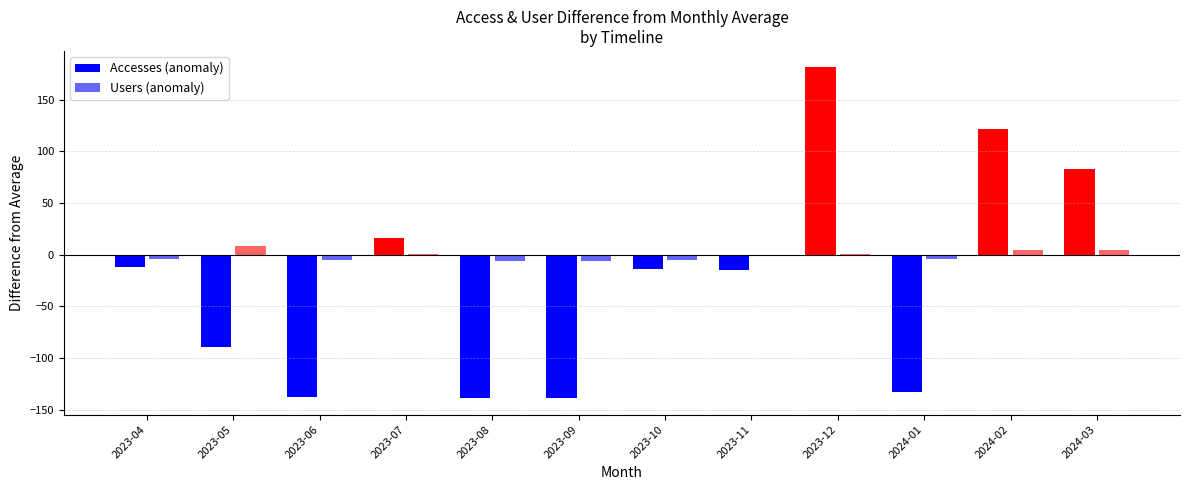

What is the value of the Users (anomaly) bar at the 5th from the left?

-6.0